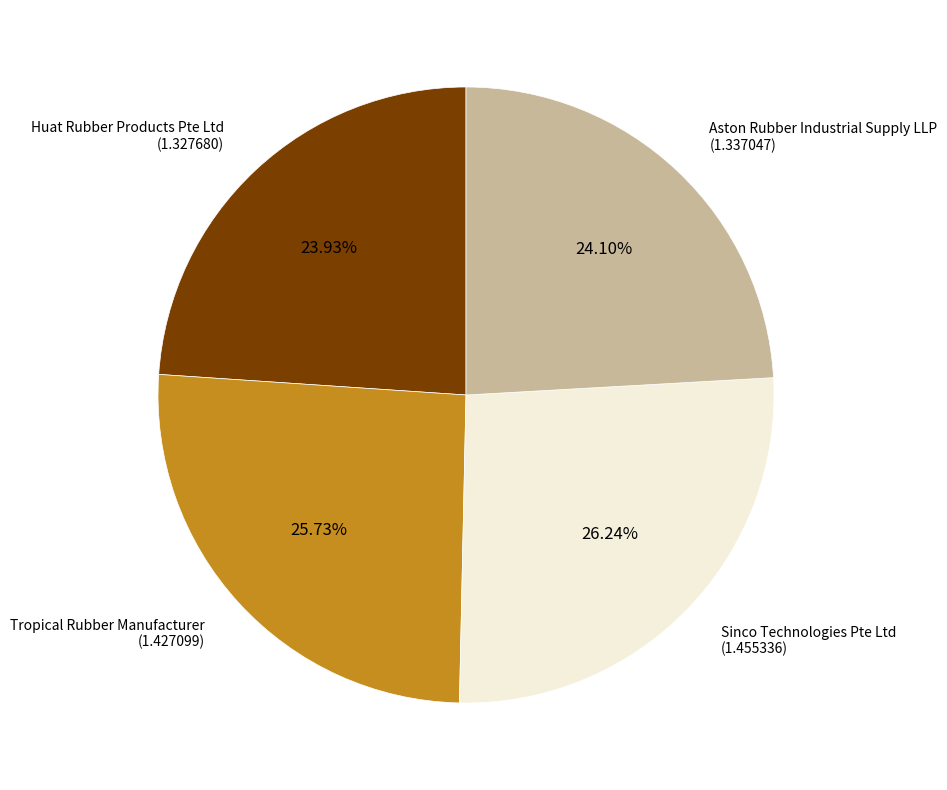

Is there a majority slice in this chart?

No